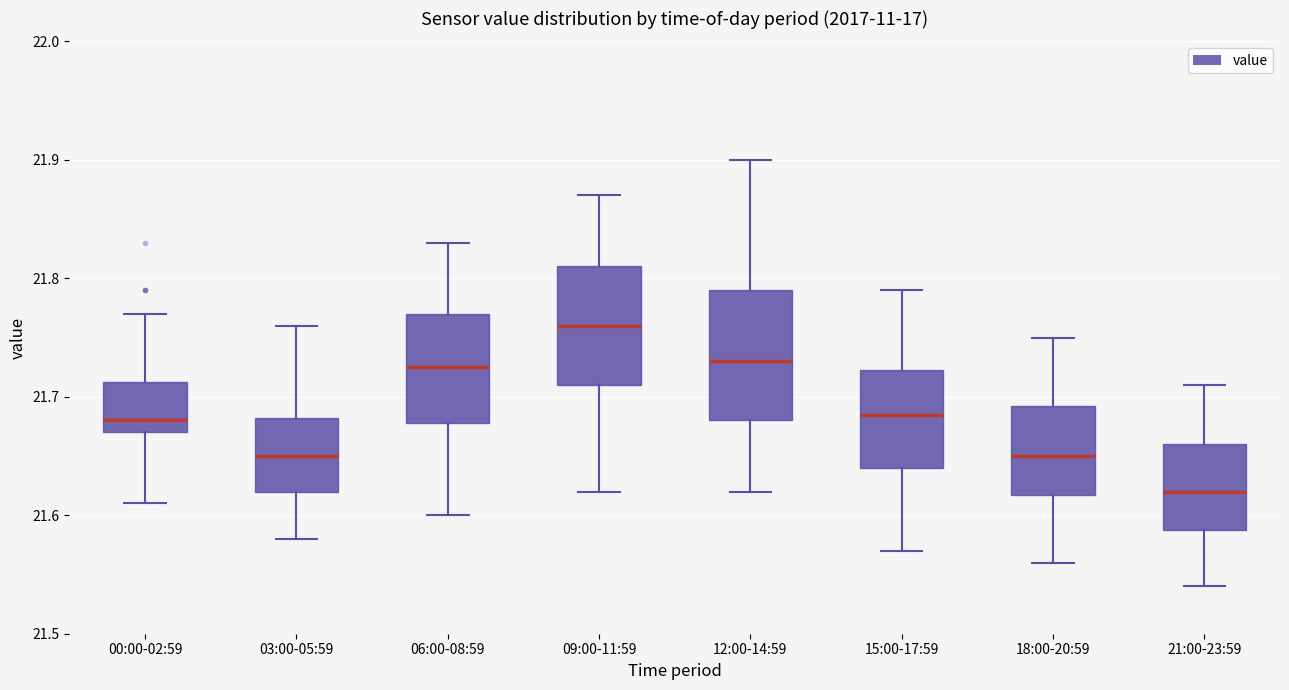

Where does the lower whisker of the box for 12:00-14:59 end on the y-axis? The values are not printed on the chart, so give them approximately, as read against the axis.

21.62